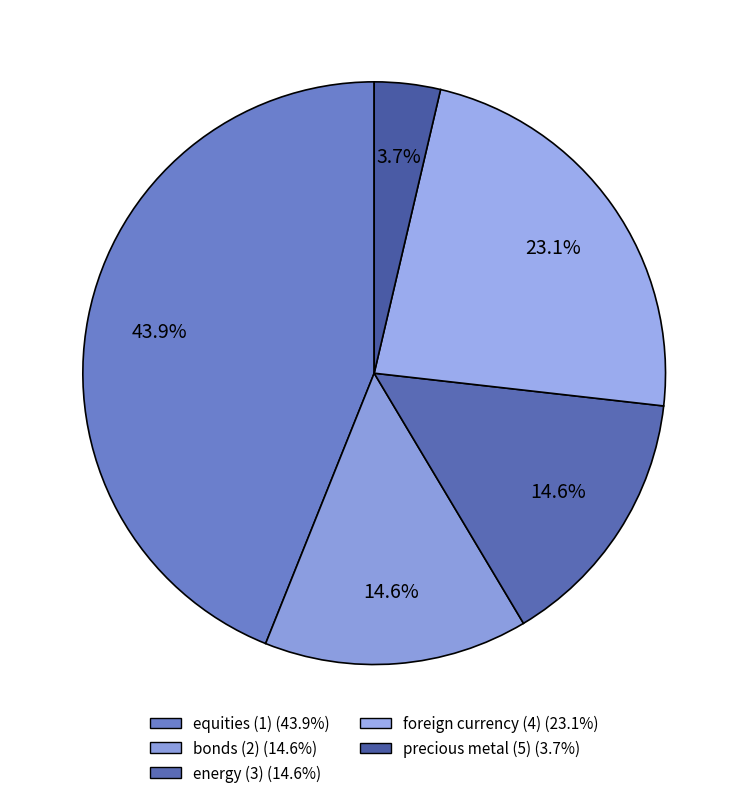

How many slices are in this pie chart?

5